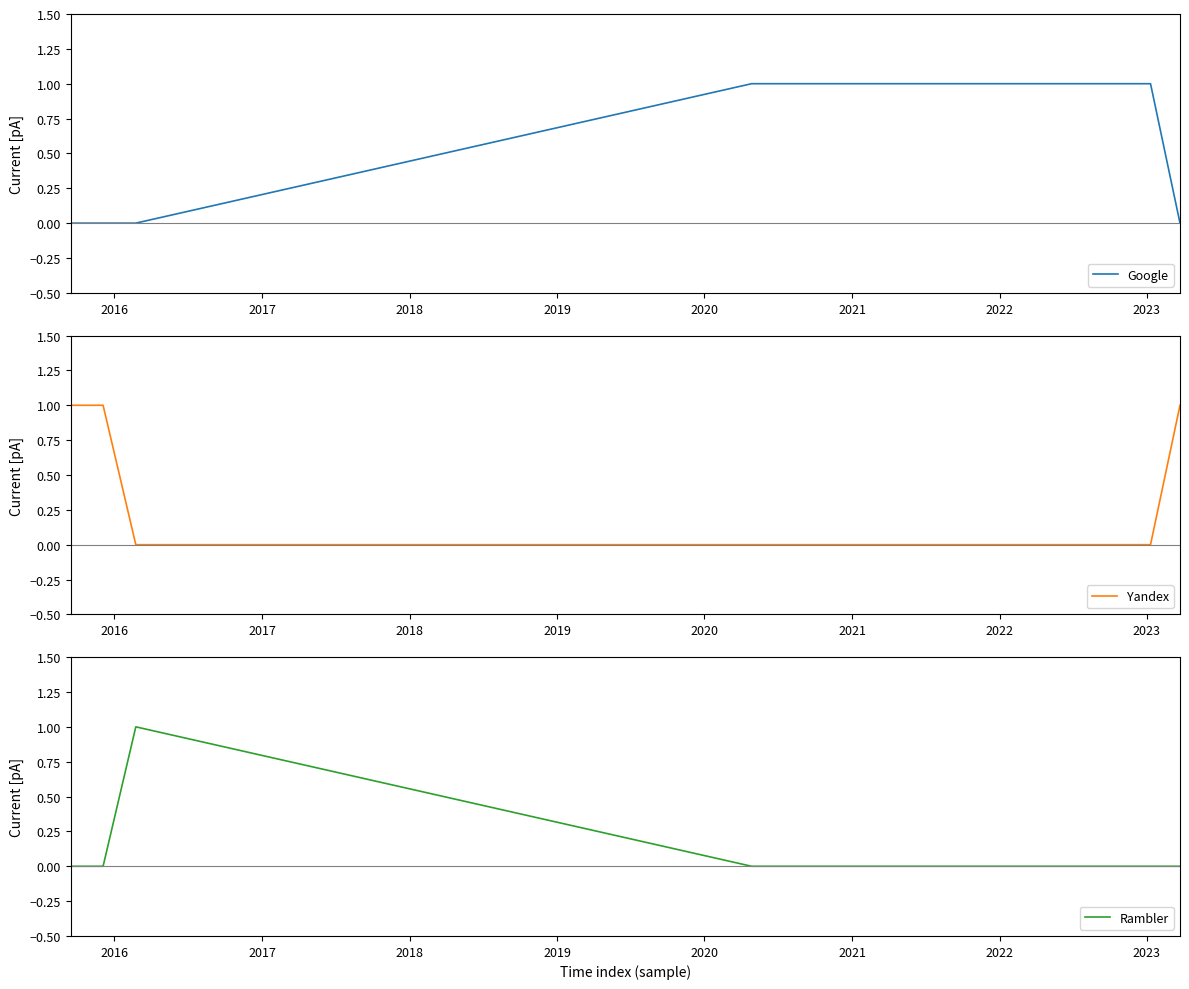

How many lines are shown in the chart?

3